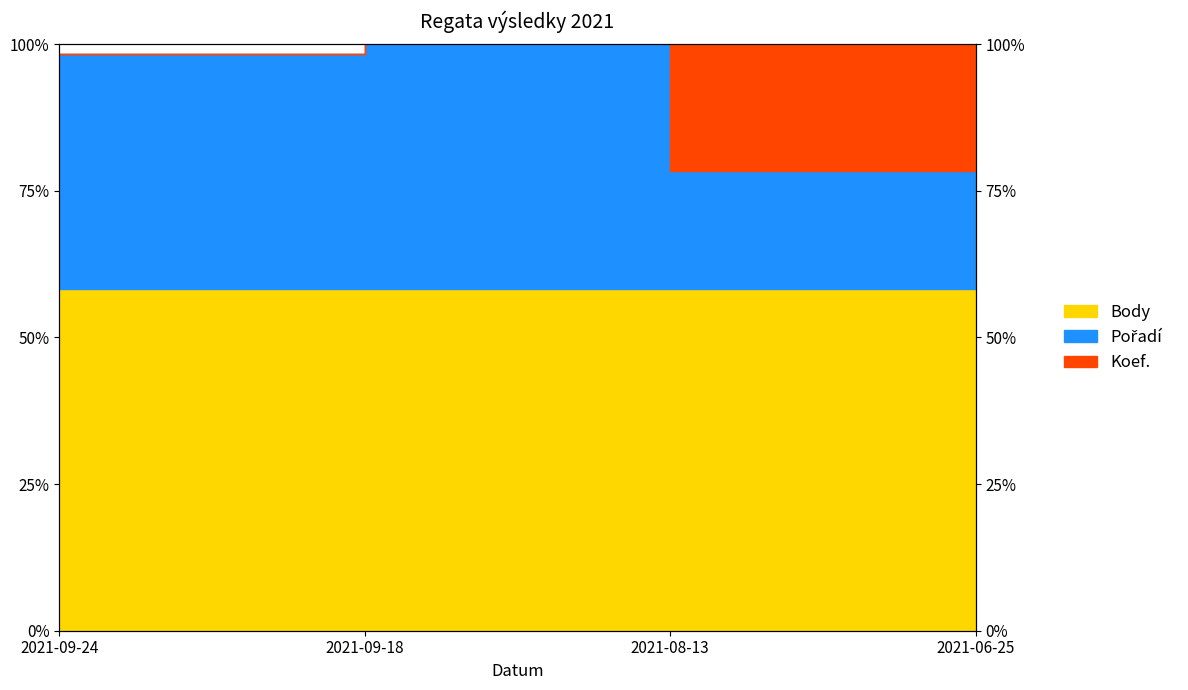

What is the difference between the highest and lowest values at 2021-06-25?

100.0